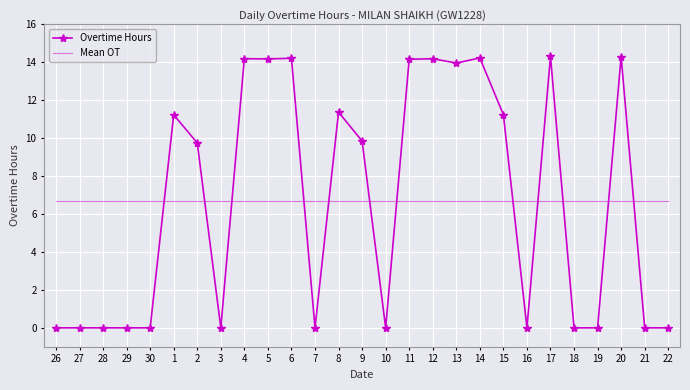

What is the average value of the Overtime Hours series?

6.7